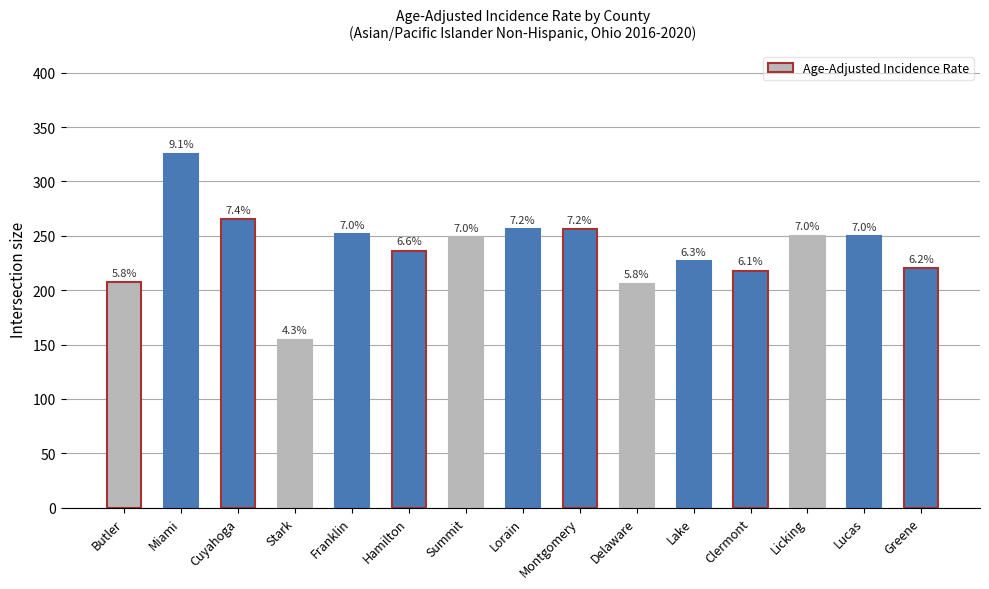

Does the chart contain stacked bars?

No